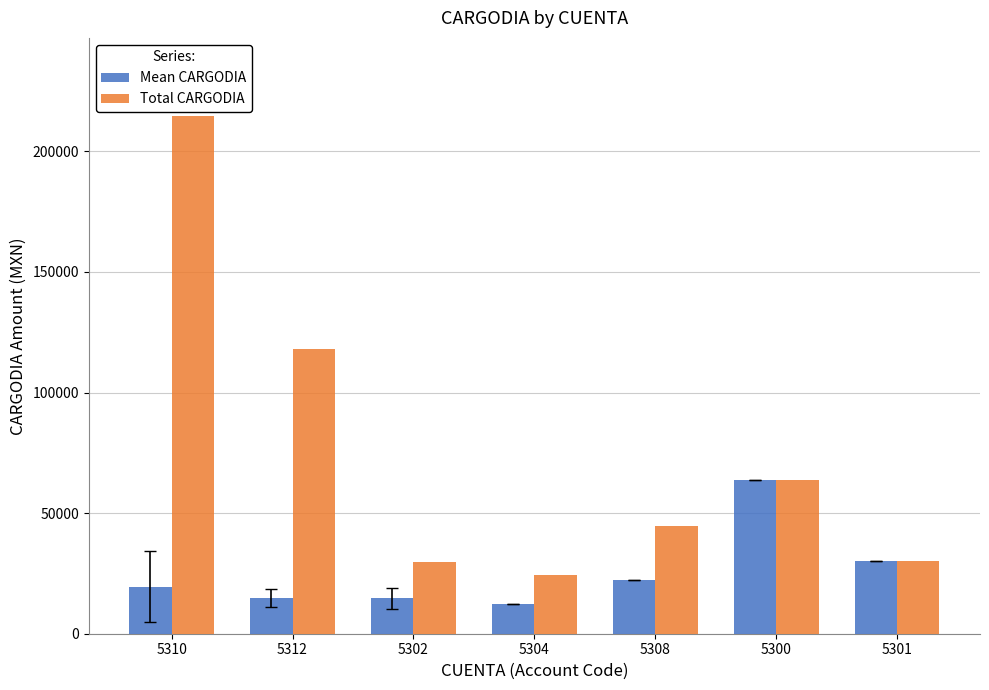

What is the sum of all Mean CARGODIA values?

177196.3